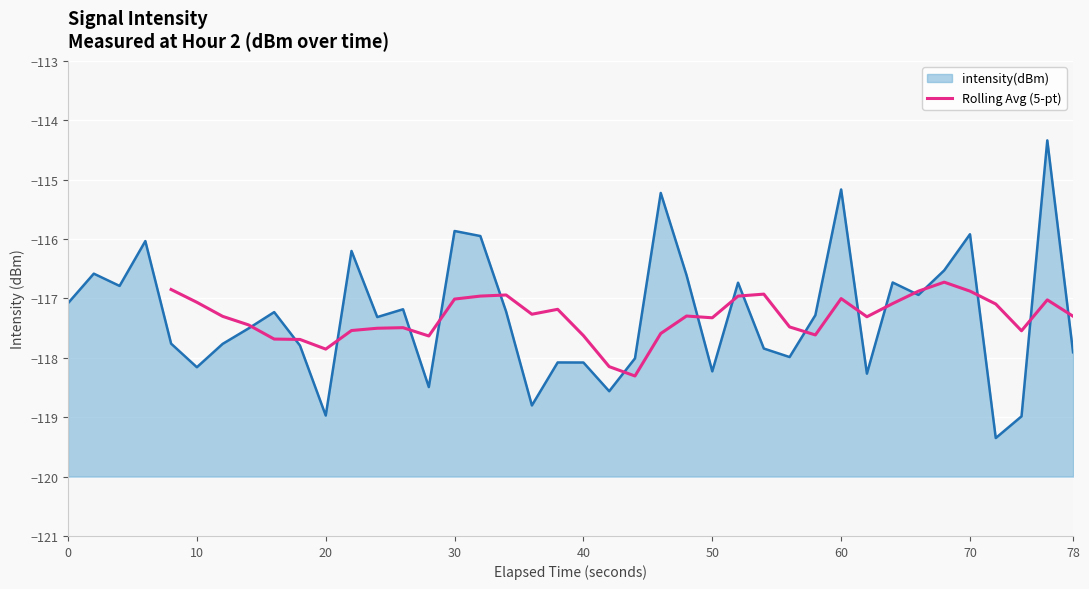

The value at 70 is -50.7. True or false?

False